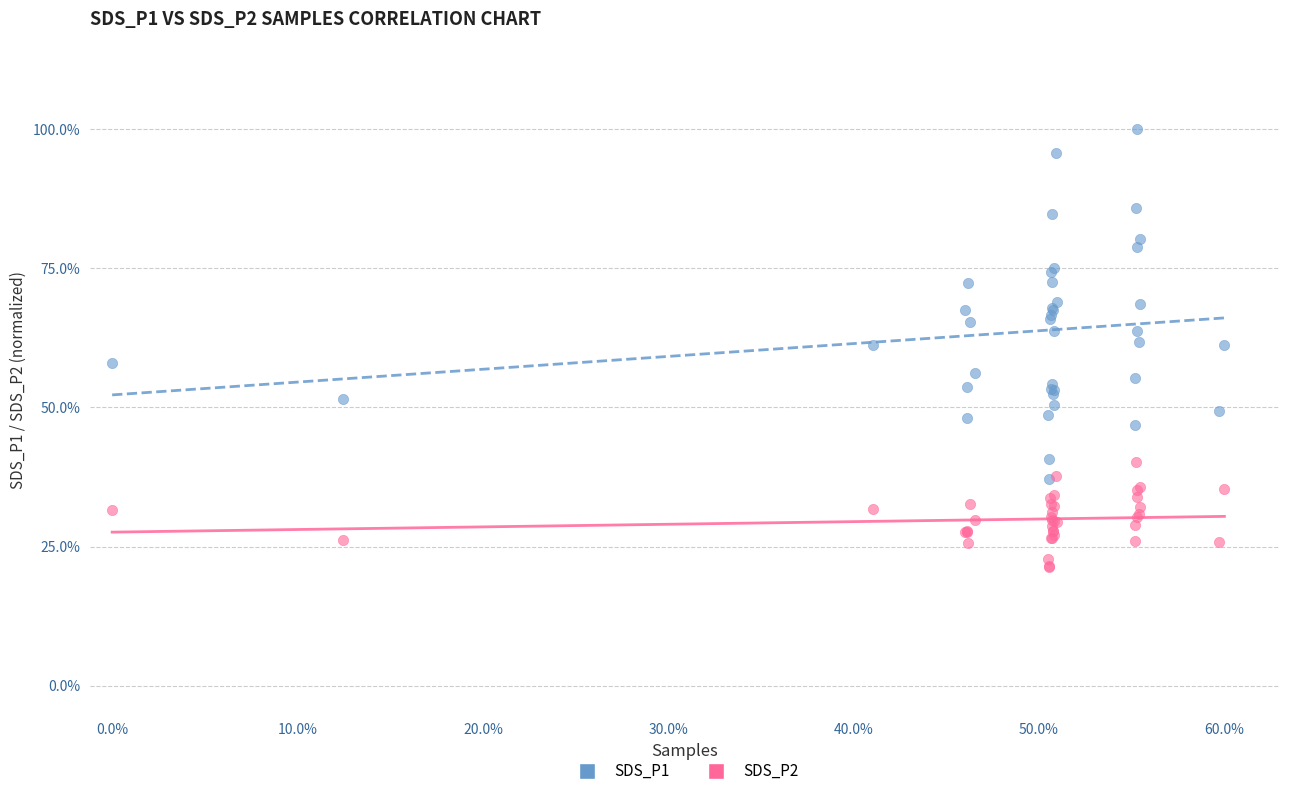

Which series has the widest spread of Y values?

SDS_P1